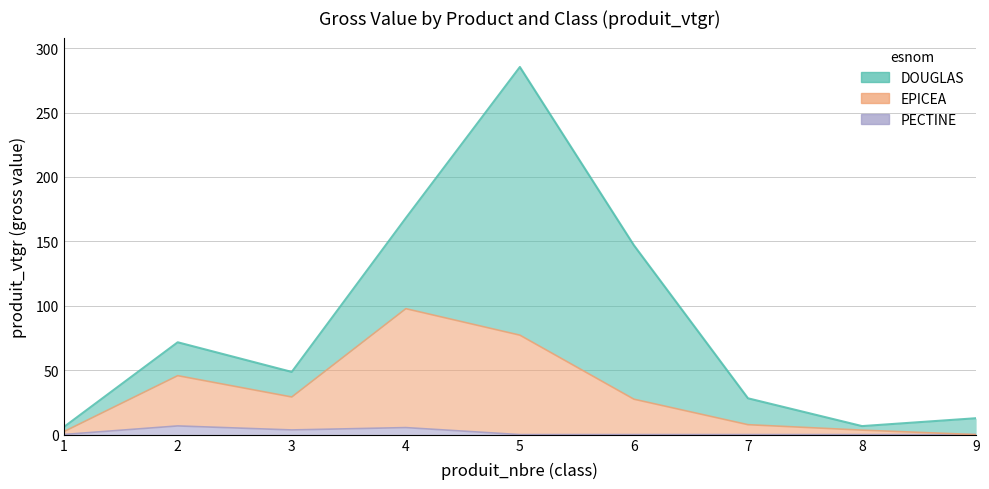

True or false: PECTINE and EPICEA cross at least once.

False